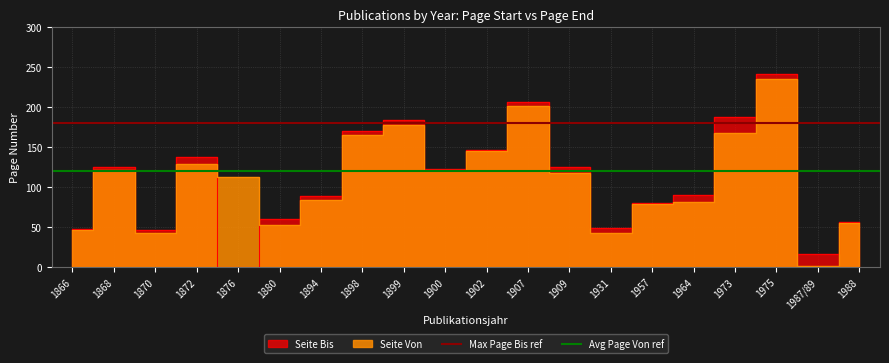

What is the sum of all Avg Page Von ref values?

240